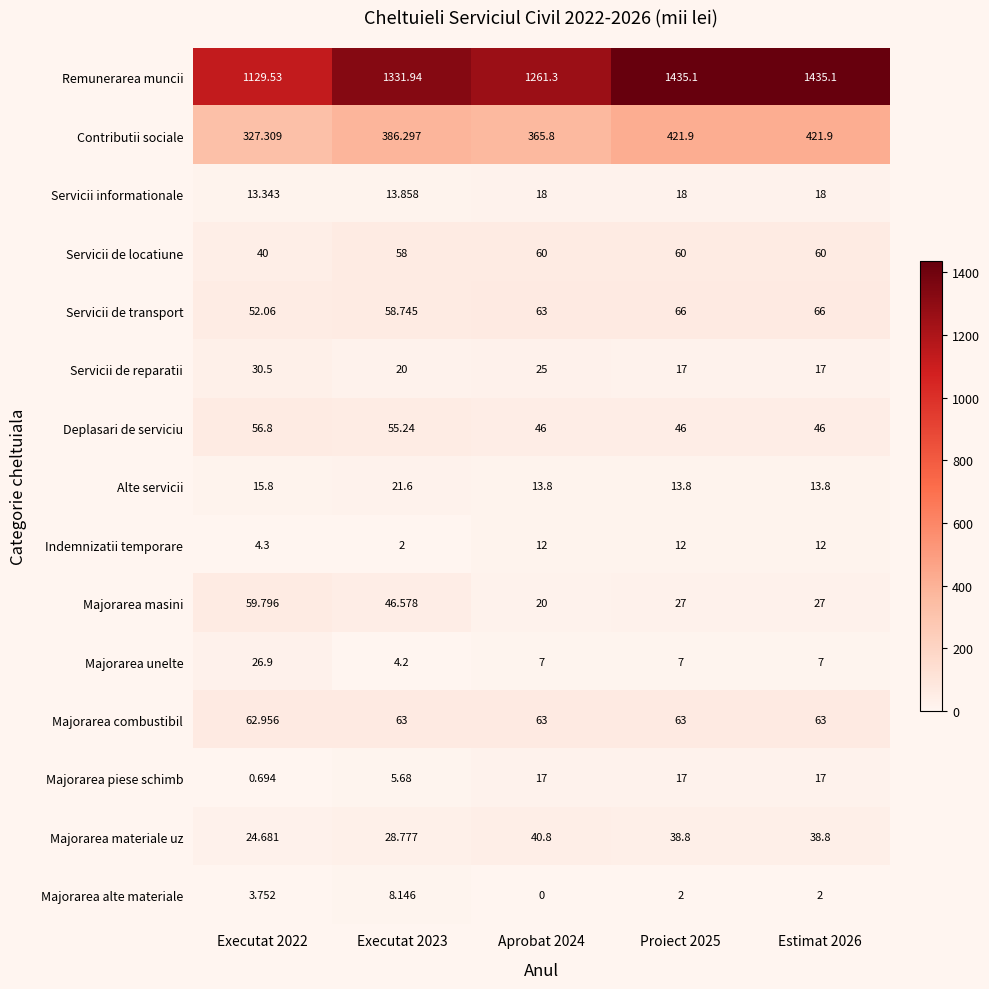

Rank the series by their maximum value, from highest to lowest.

Remunerarea muncii, Contributii sociale, Servicii de transport, Majorarea combustibil, Servicii de locatiune, Majorarea masini, Deplasari de serviciu, Majorarea materiale uz, Servicii de reparatii, Majorarea unelte, Alte servicii, Servicii informationale, Majorarea piese schimb, Indemnizatii temporare, Majorarea alte materiale